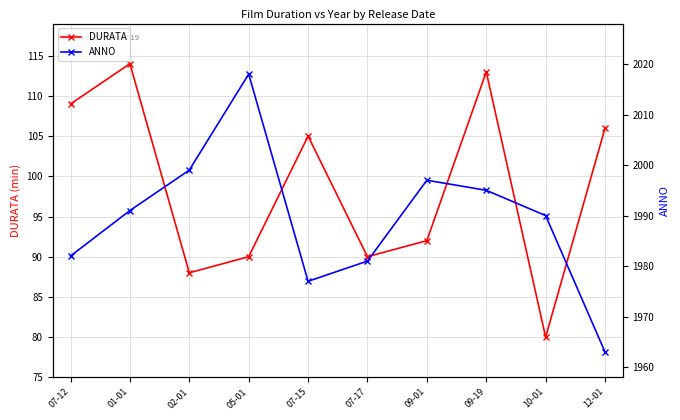

The value of ANNO at 12-01 is 1963. True or false?

True